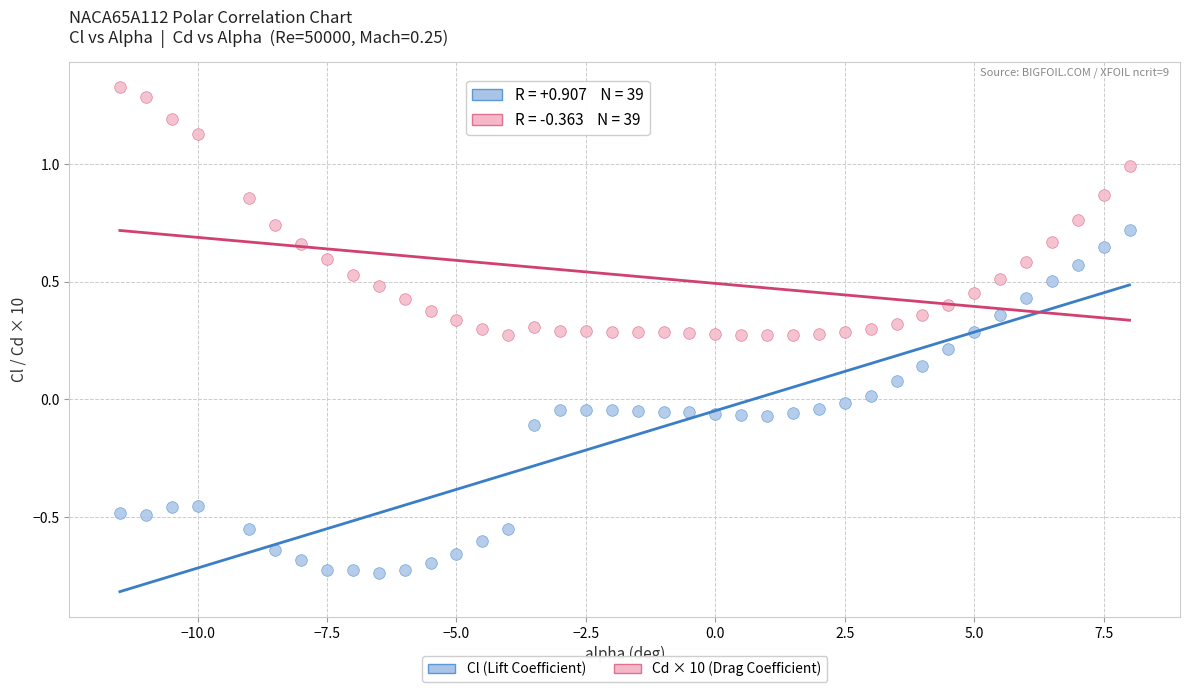

Which series contains the highest Y value?

Cd × 10 (Drag Coefficient)